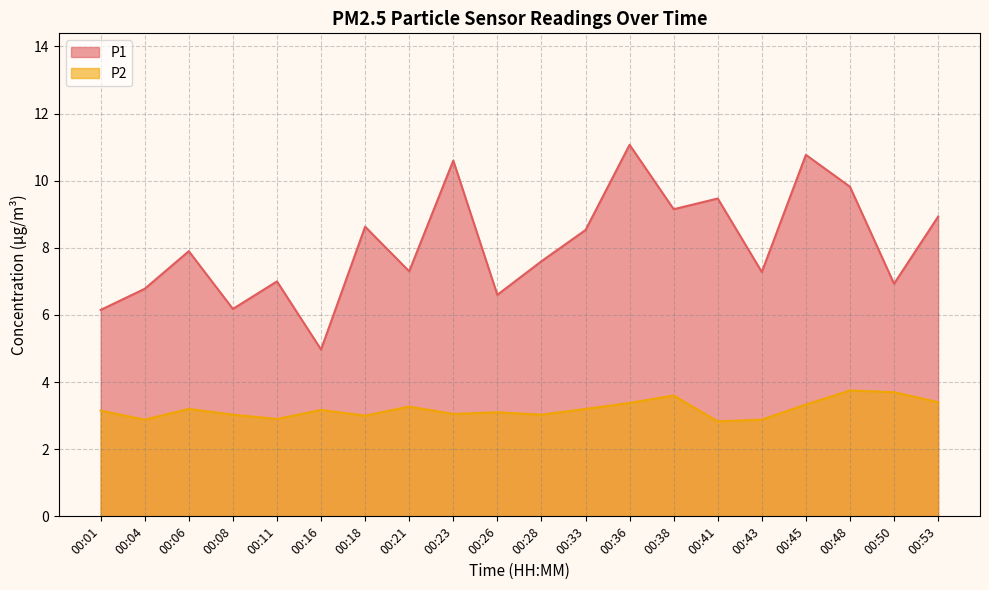

True or false: P2 has a value of 5.4 at 00:33.

False